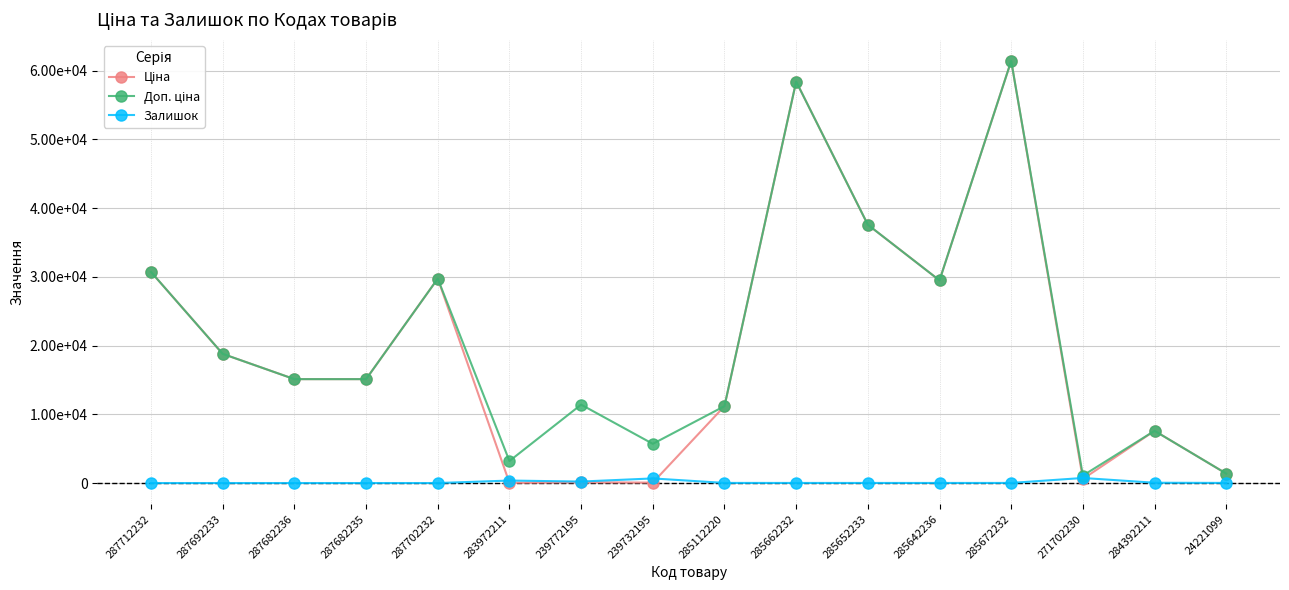

Does the chart have visible grid lines?

Yes